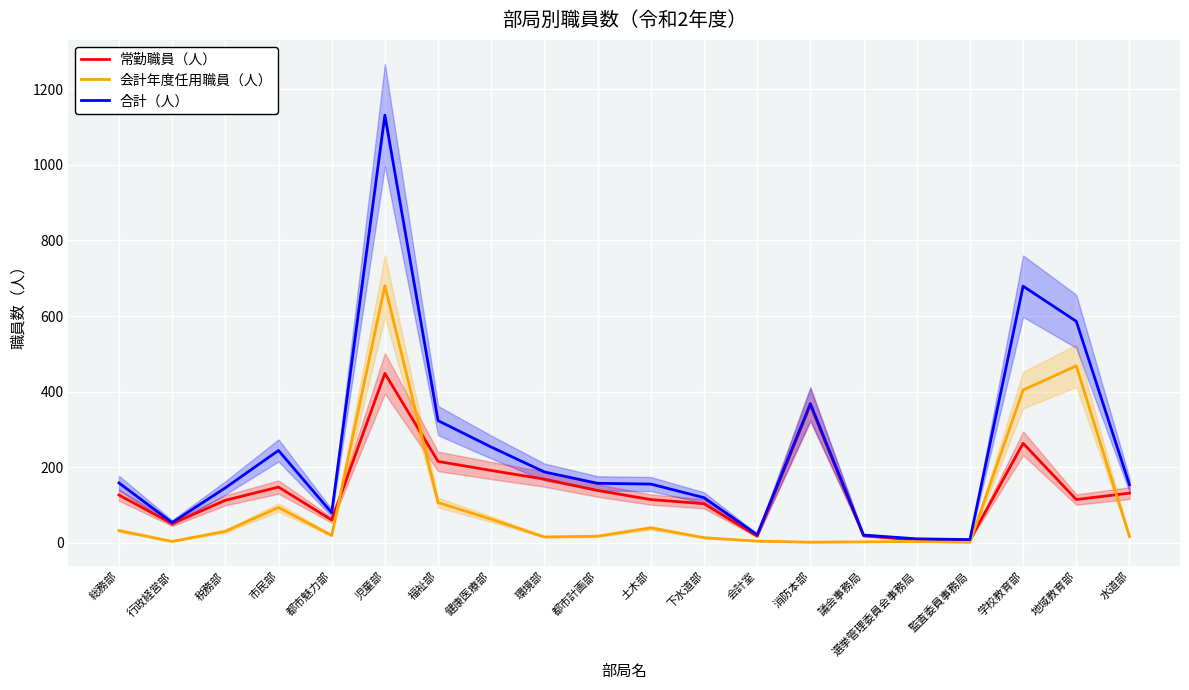

List the series in order of their overall mean, lowest first.

会計年度任用職員（人）, 常勤職員（人）, 合計（人）